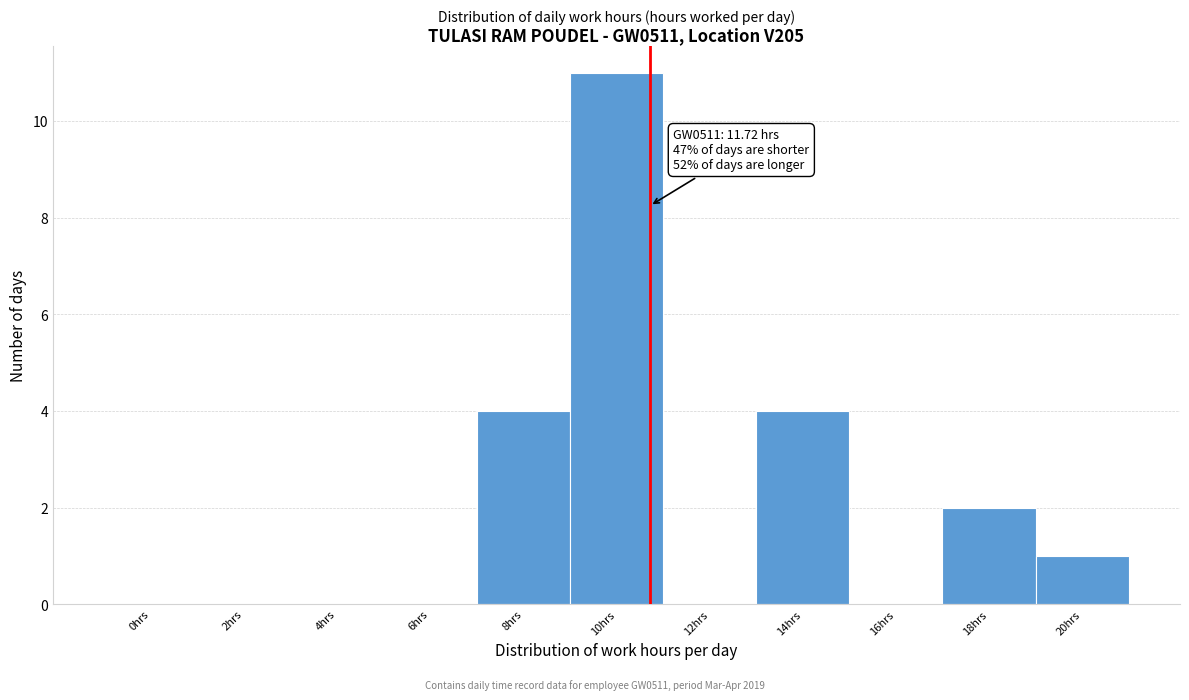

Reading left to right, list all the values displayed in this chart.

0hrs=0	2hrs=0	4hrs=0	6hrs=0	8hrs=4	10hrs=11	12hrs=0	14hrs=4	16hrs=0	18hrs=2	20hrs=1